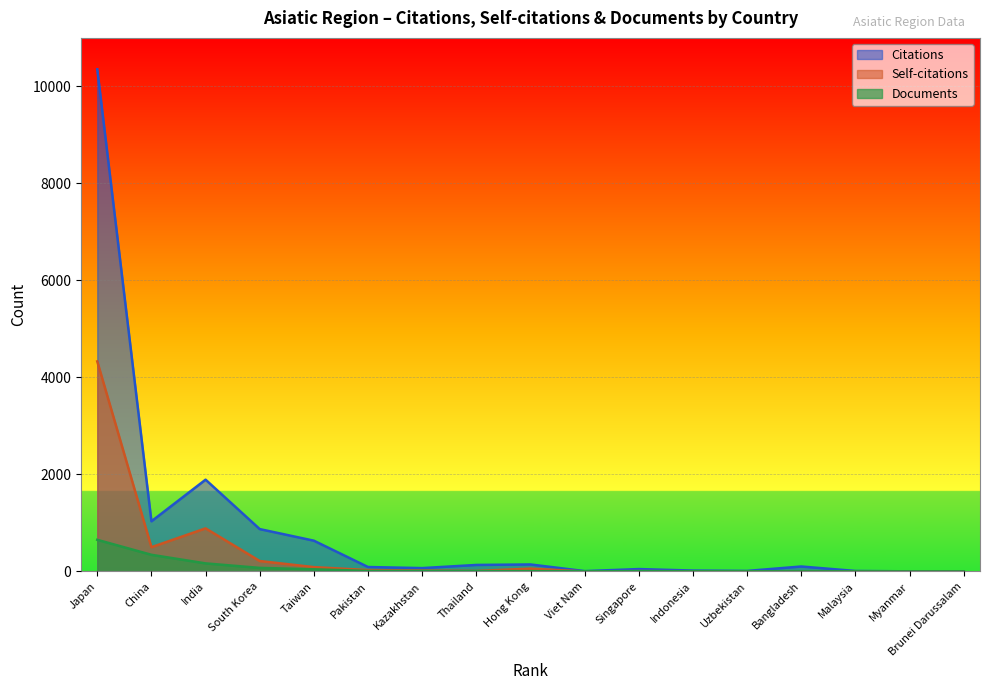

What is the label of the 15th point from the left?

Malaysia